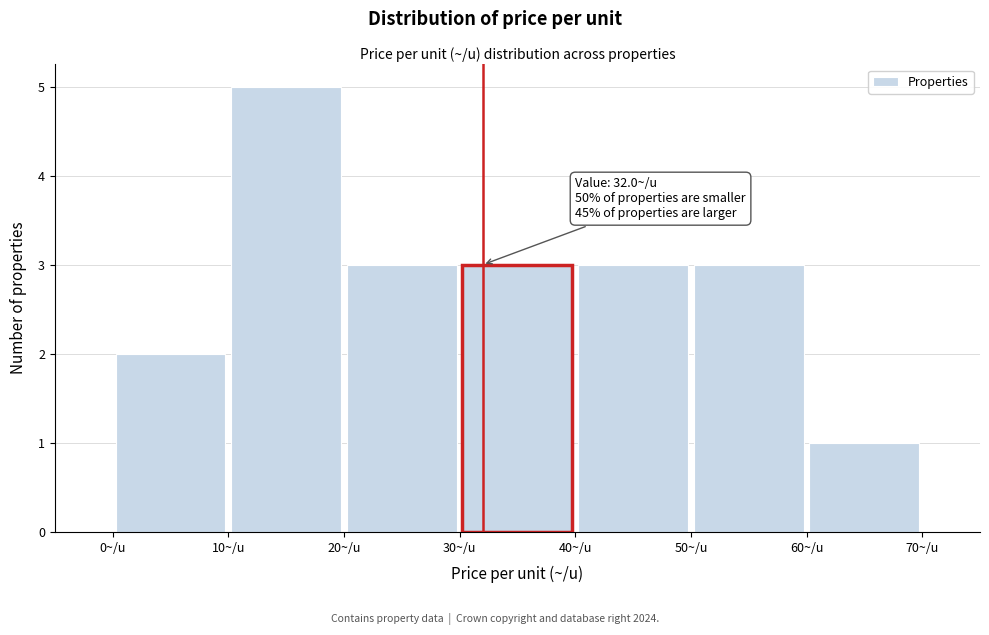

Over which range of the x-axis is the bar tallest?

10 to 20